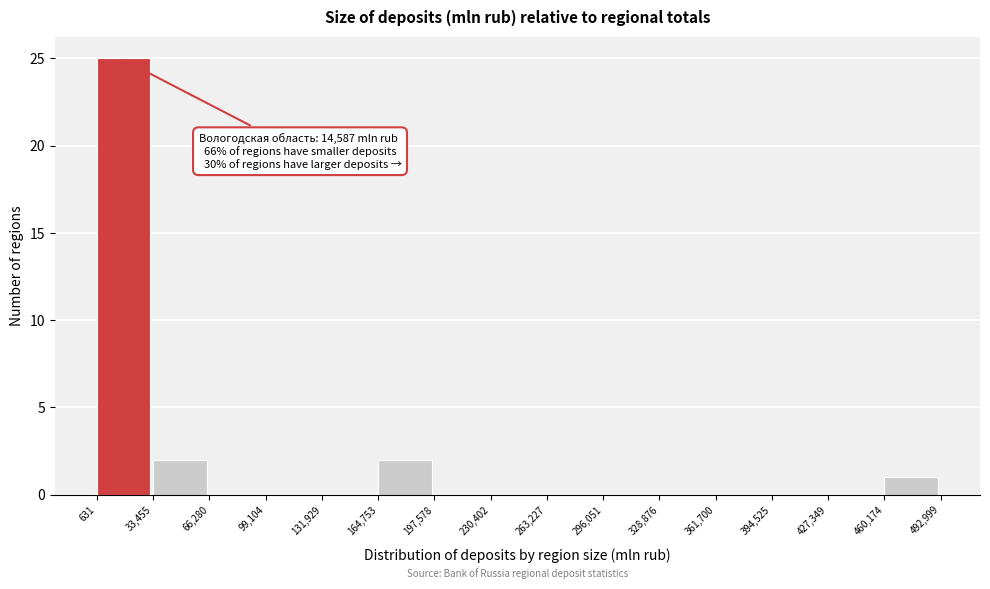

Over which range of the x-axis is the bar tallest?

631 to 33,455